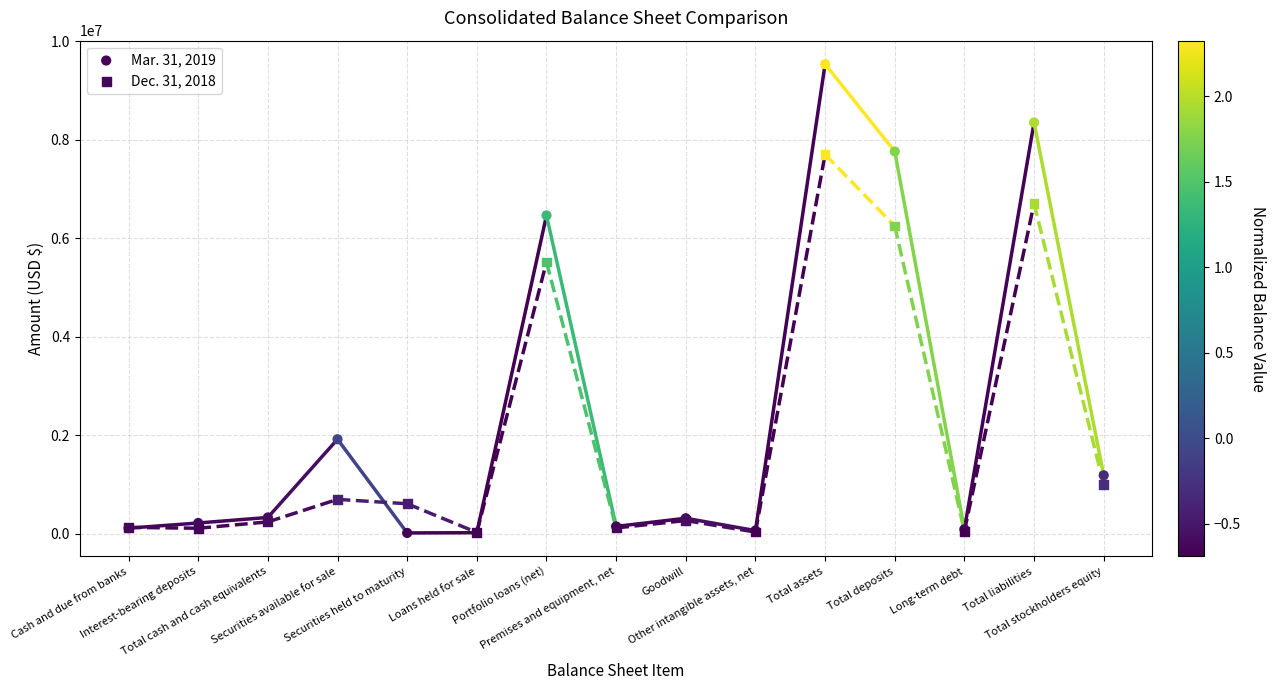

Which series contains the highest Y value?

Mar. 31, 2019